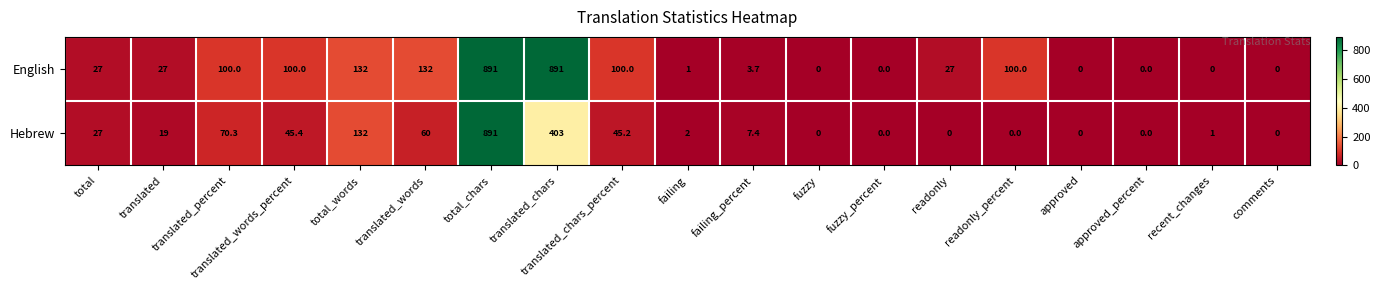

What is the highest value of the Hebrew series?

891.0